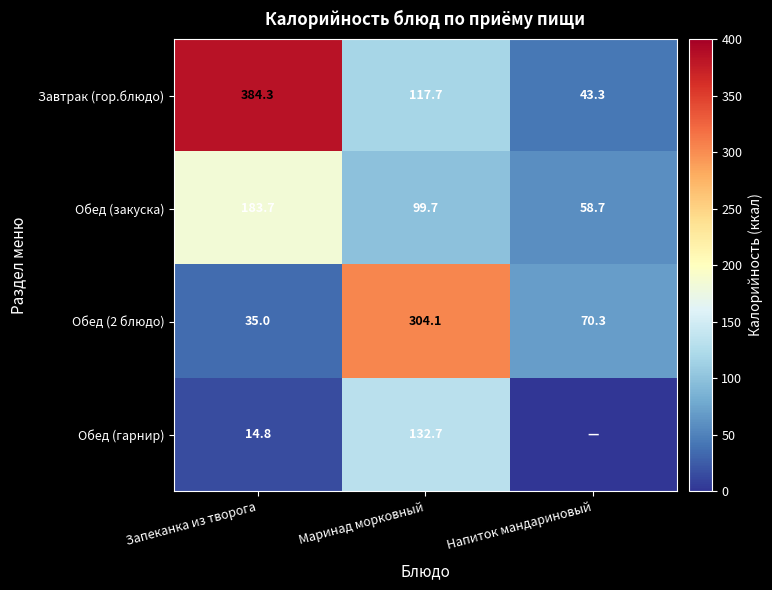

Which category has the highest value in the Завтрак (гор.блюдо) series?

Запеканка из творога